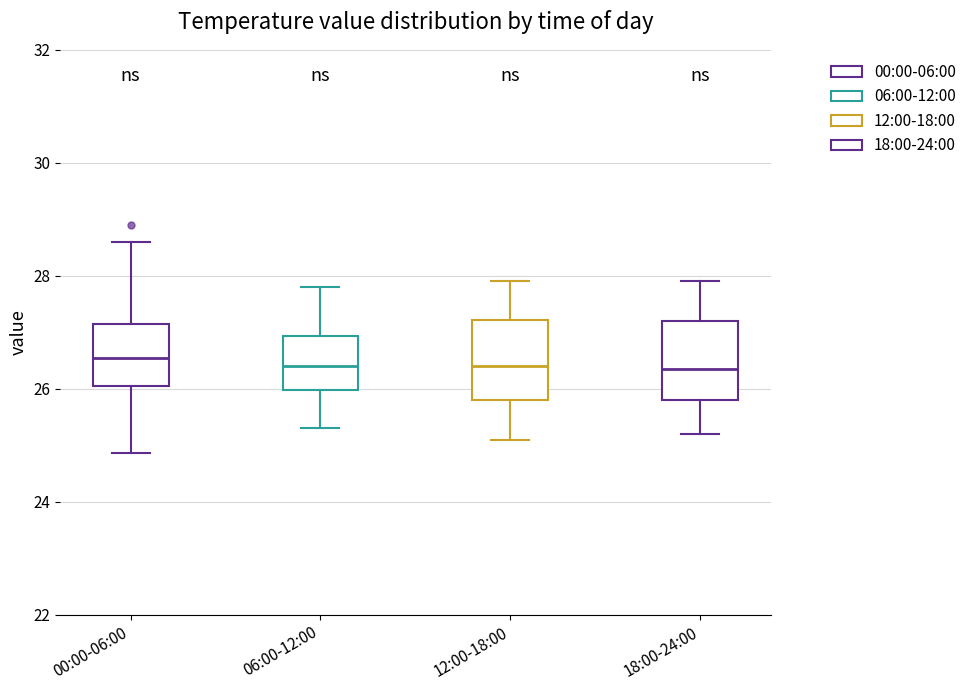

Where does the lower whisker of the box for 00:00-06:00 end on the y-axis? The values are not printed on the chart, so give them approximately, as read against the axis.

24.8